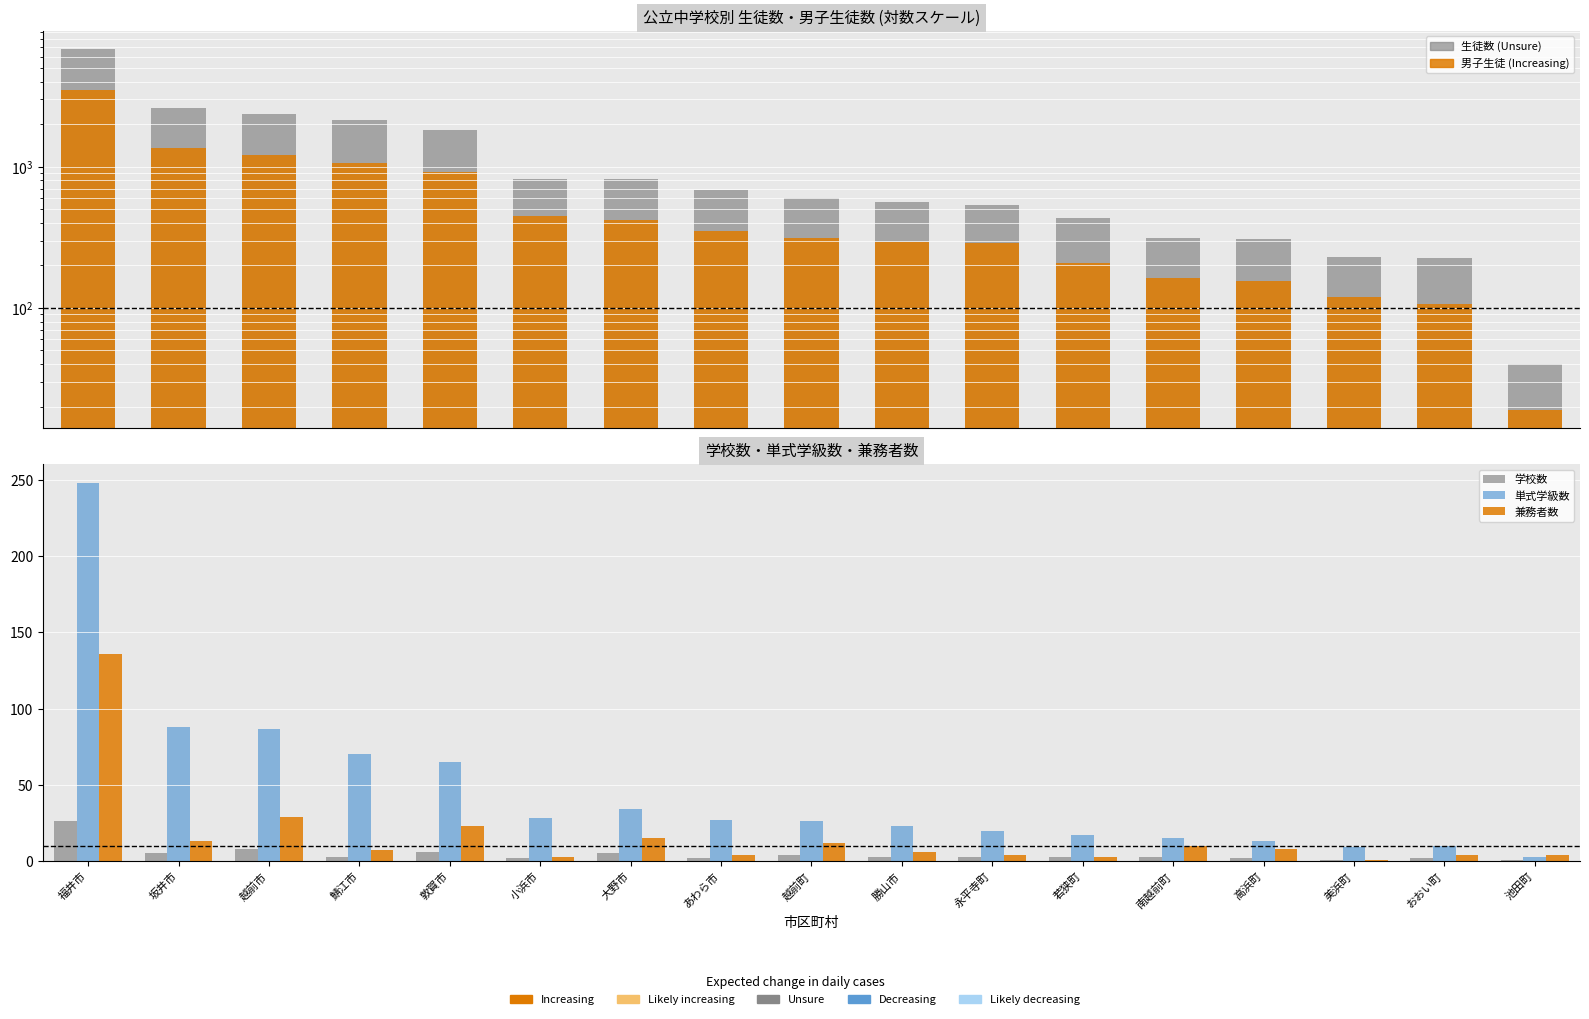

List the series in order of their peak value, lowest first.

学校数, 兼務者数, 単式学級数, 男子生徒, 生徒数